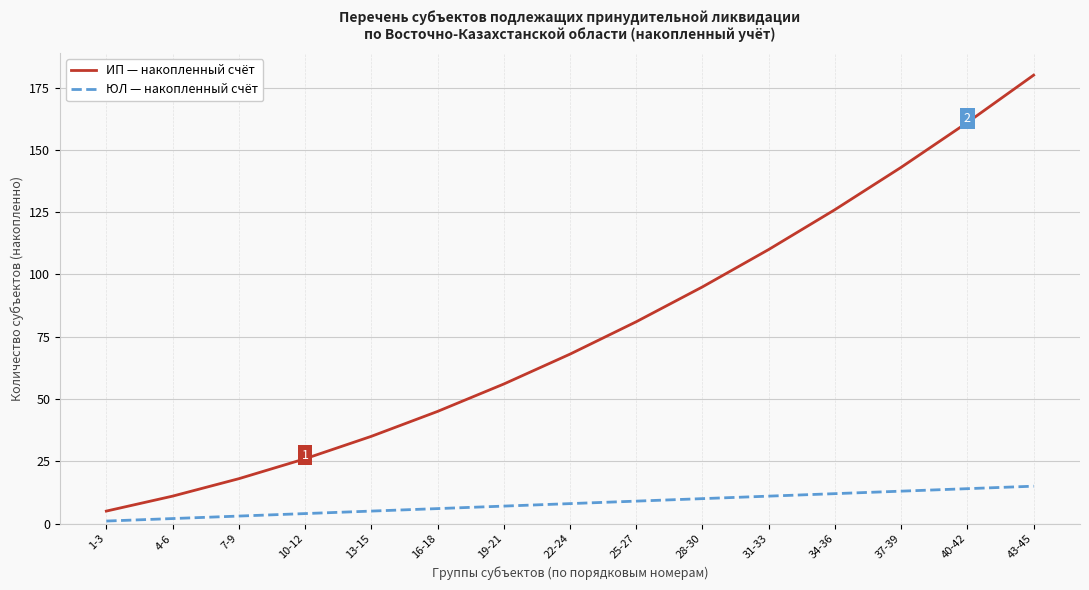

Which series has the largest range (max minus min)?

ИП — накопленный счёт